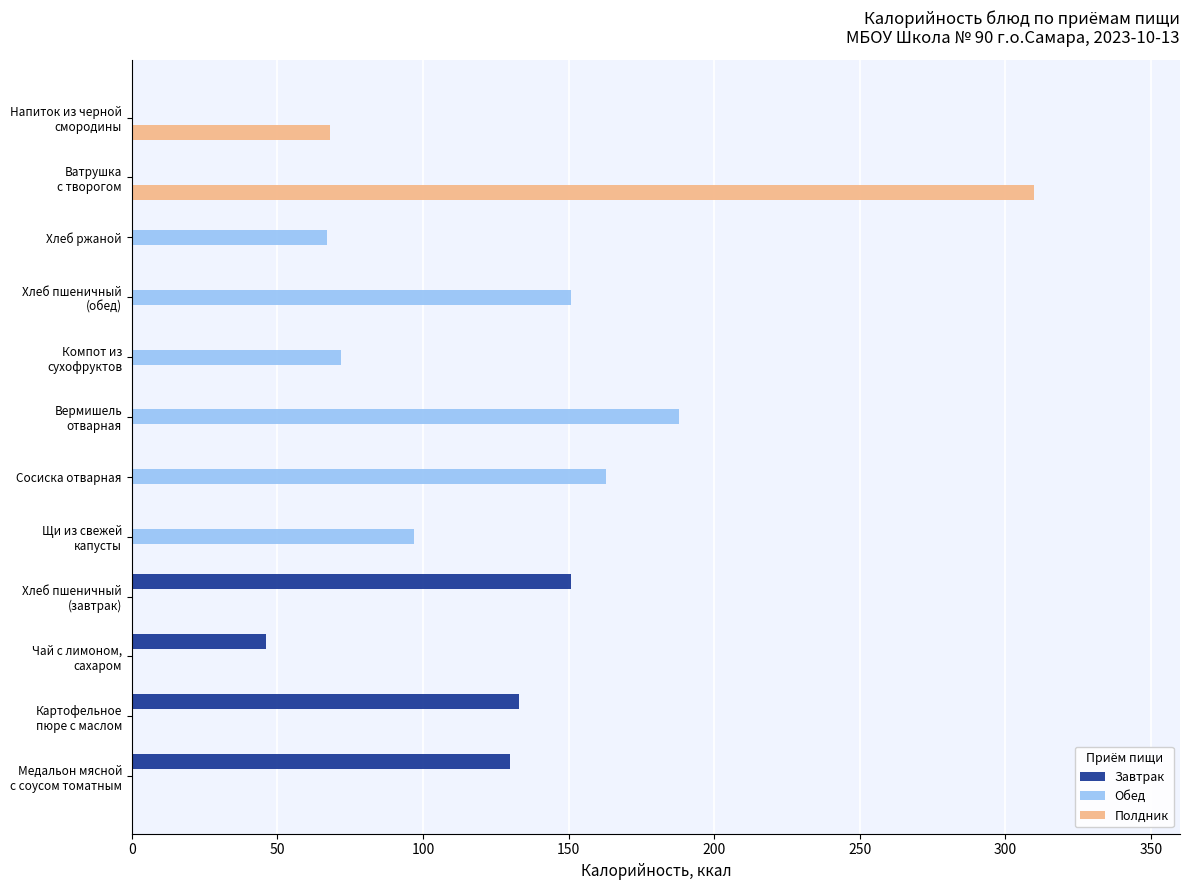

What is the average value of the Полдник series?

32